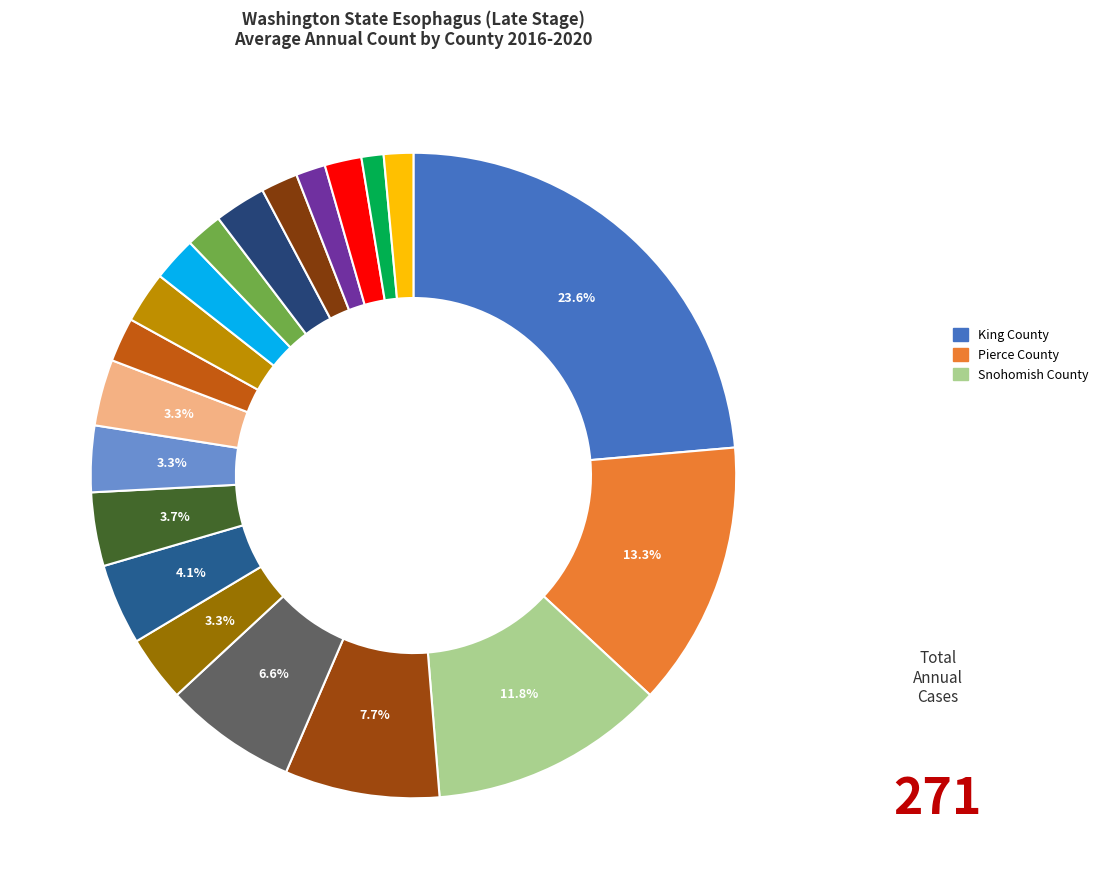

Count the number of slices in the pie.

20